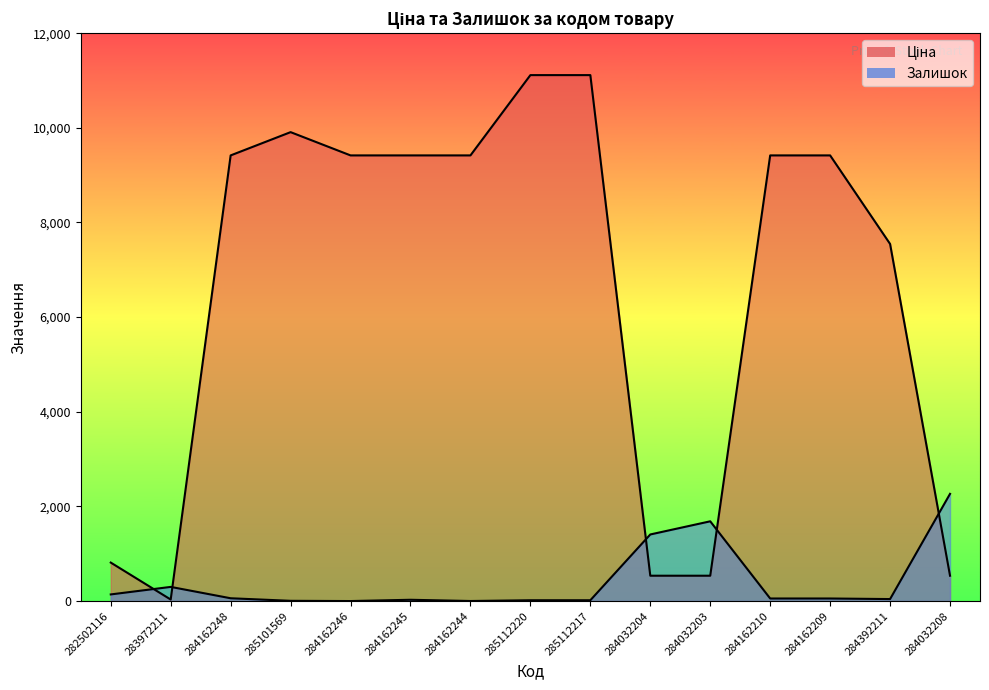

Where do Залишок and Ціна first cross each other?

282502116 and 283972211